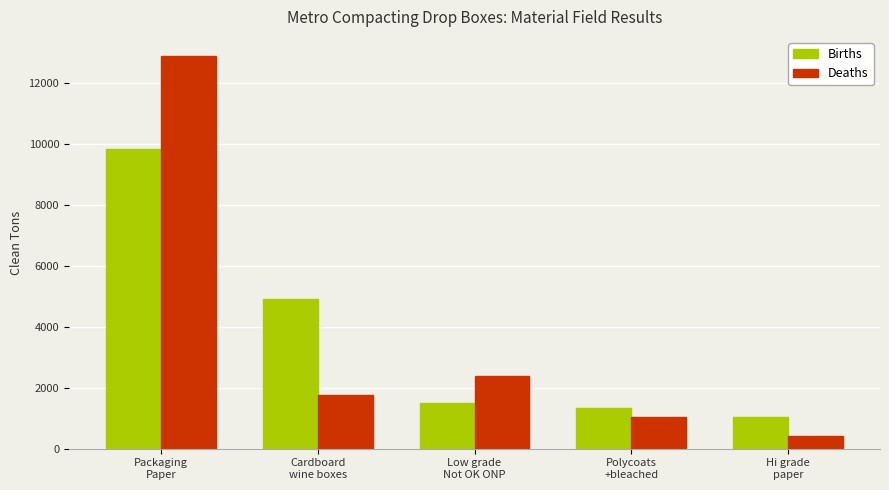

What is the minimum value shown in the chart?

427.8